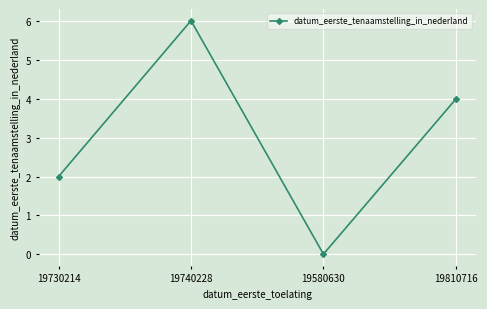

Reading left to right, extract all data points from this chart.

2.0	6.0	0.0	4.0